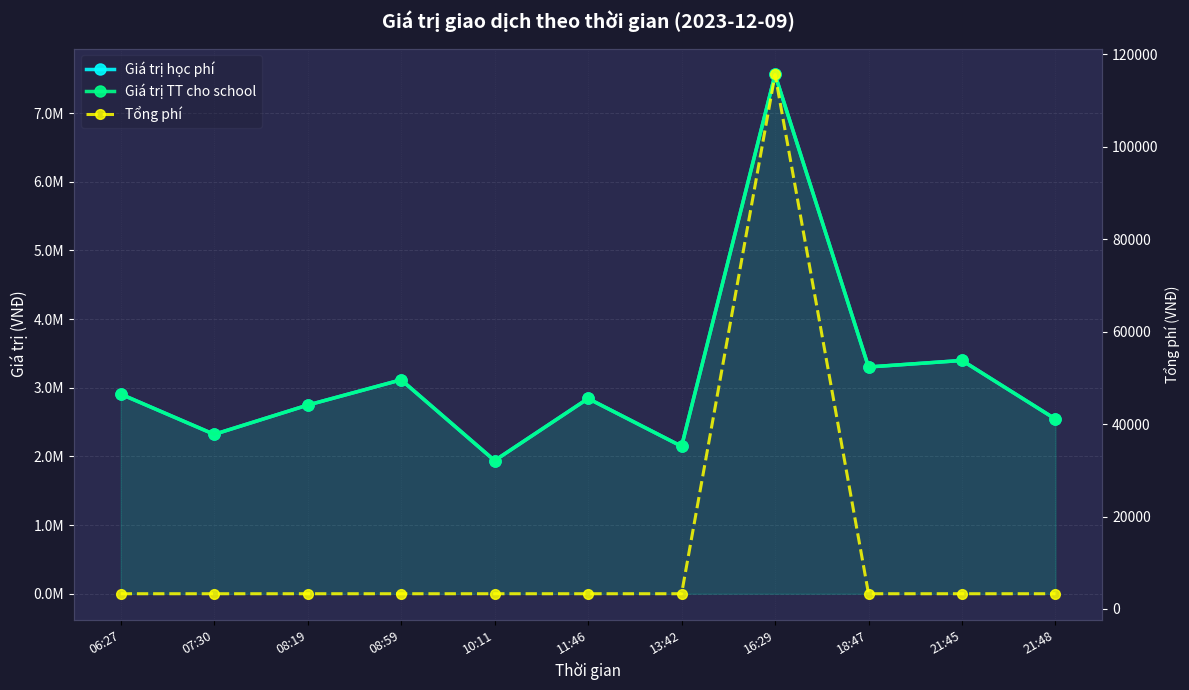

List the series in order of their peak value, lowest first.

Tổng phí, Giá trị học phí, Giá trị TT cho school